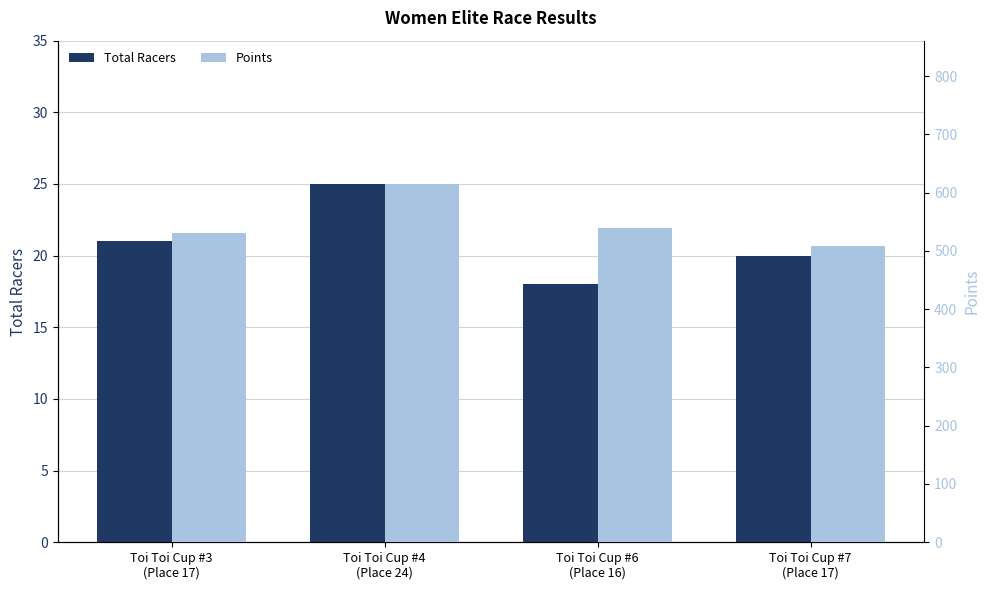

Is the value of Total Racers at Toi Toi Cup #7
(Place 17) greater than the value of Points at Toi Toi Cup #4
(Place 24)?

No